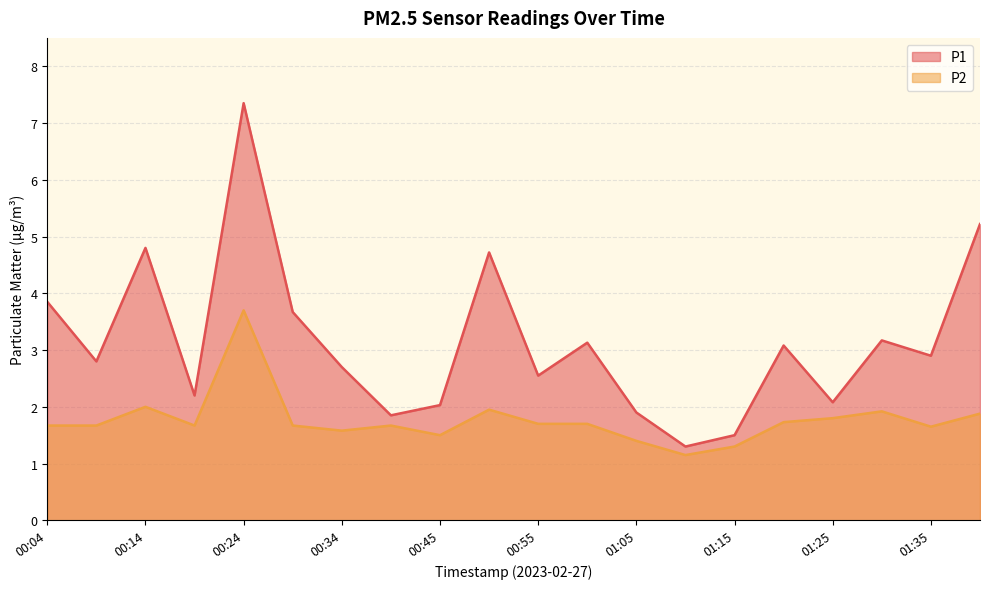

Reading left to right, what are all the values shown in this chart?

P1: 3.9	2.8	4.8	2.2	7.3	3.7	2.7	1.9	2.0	4.7	2.5	3.1	1.9	1.3	1.5	3.1	2.1	3.2	2.9	5.2
P2: 1.7	1.7	2.0	1.7	3.7	1.7	1.6	1.7	1.5	1.9	1.7	1.7	1.4	1.1	1.3	1.7	1.8	1.9	1.6	1.9